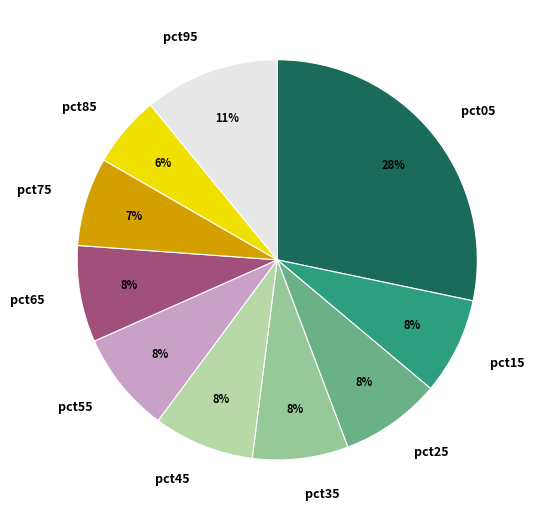

Which slice is the smallest?

pct85